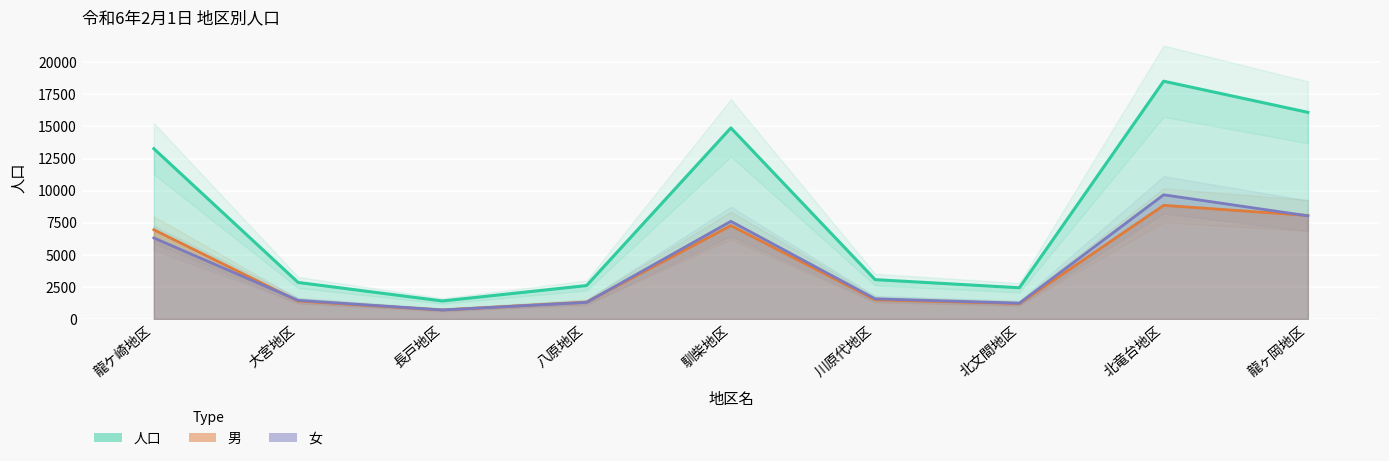

Is it true that 女 equals 2768 at 龍ヶ岡地区?

False